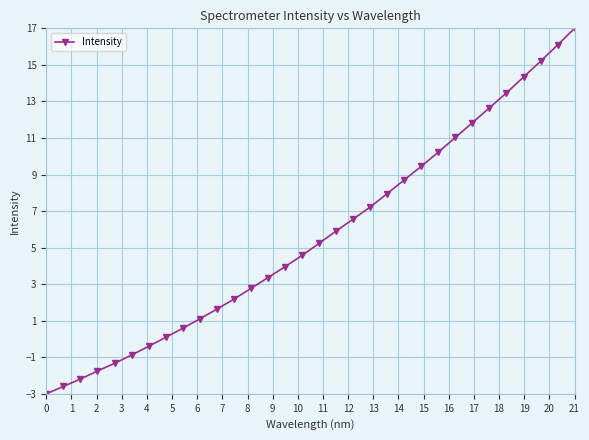

What is the sum of all values?

181.0